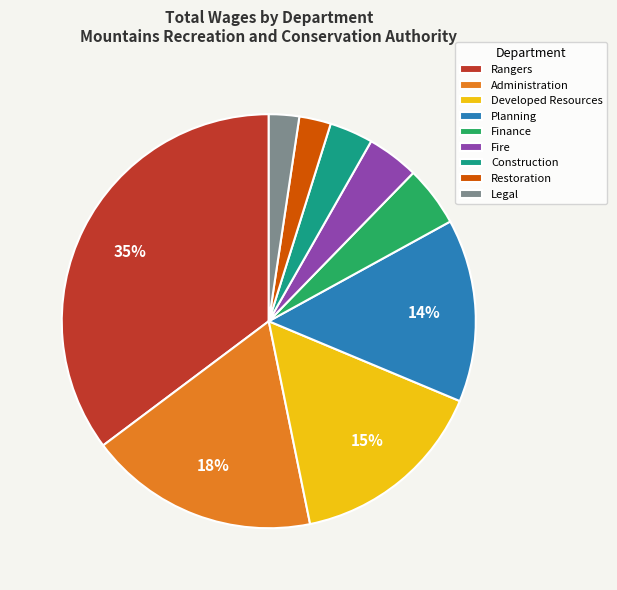

How many slices are in this pie chart?

9